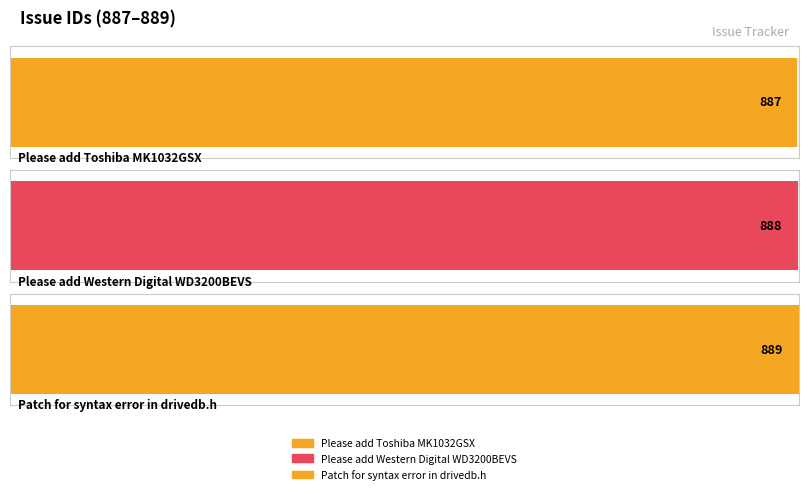

What is the sum of the values at 887 and 888?

1775